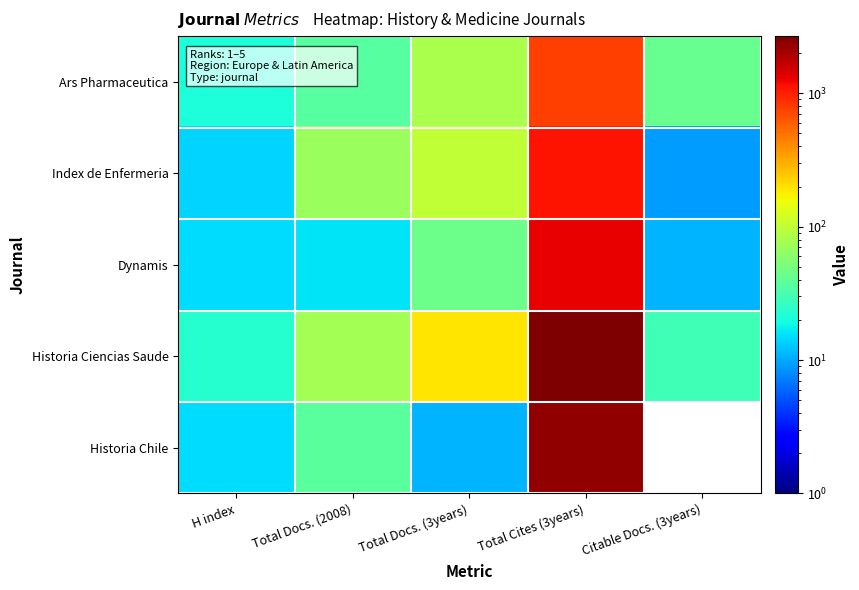

List the series in order of their peak value, highest first.

Historia Ciencias Saude, Historia Chile, Dynamis, Index de Enfermeria, Ars Pharmaceutica